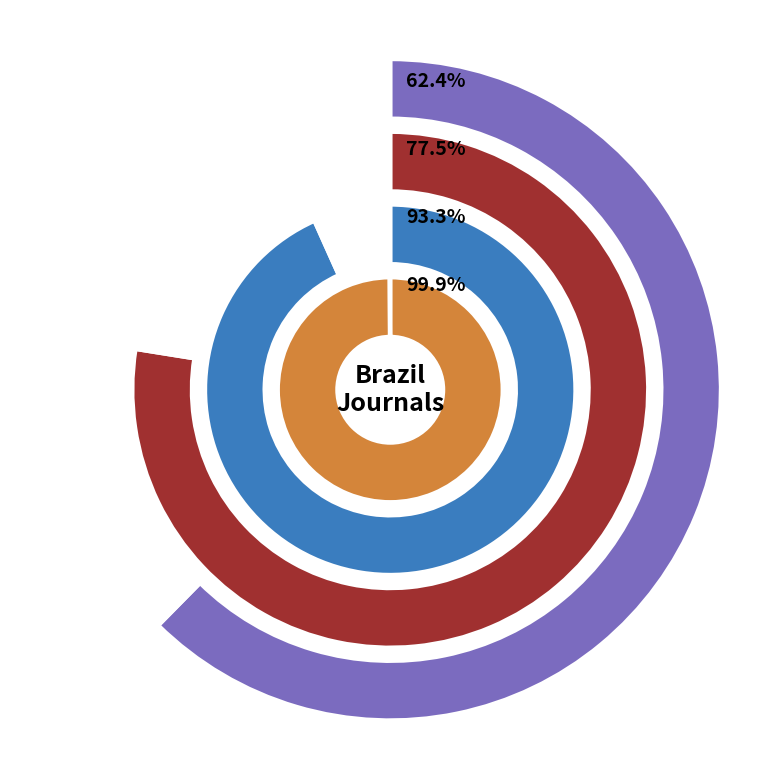

Which series changed the most between Revista da Sociedade Brasileira and Revista Brasileira de Parasitologia?

Total Cites (3years)